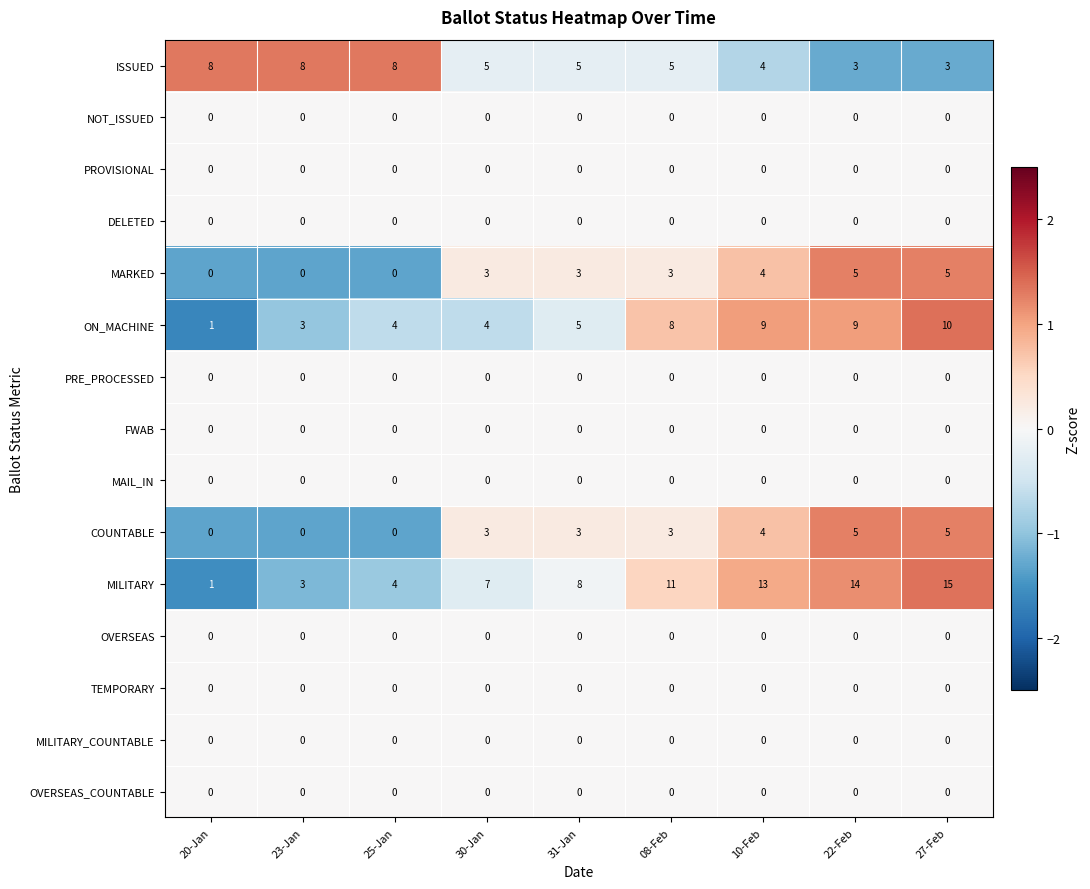

At how many categories does at least one series exceed 0?

9